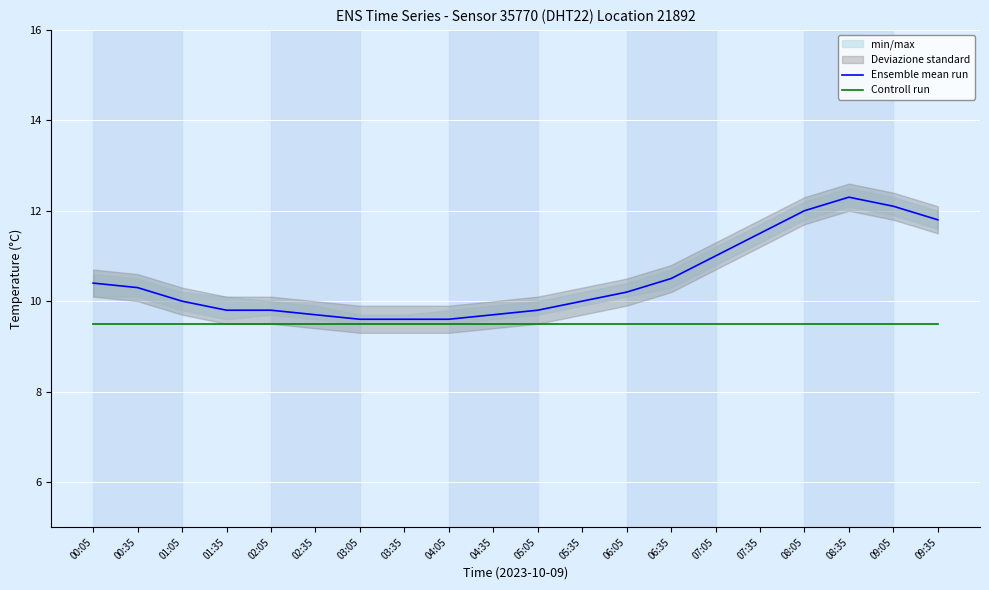

Reading right to left, transcribe all the data shown in this chart.

Ensemble mean run: 11.8	12.1	12.3	12.0	11.5	11.0	10.5	10.2	10.0	9.8	9.7	9.6	9.6	9.6	9.7	9.8	9.8	10.0	10.3	10.4
Controll run: 9.5	9.5	9.5	9.5	9.5	9.5	9.5	9.5	9.5	9.5	9.5	9.5	9.5	9.5	9.5	9.5	9.5	9.5	9.5	9.5